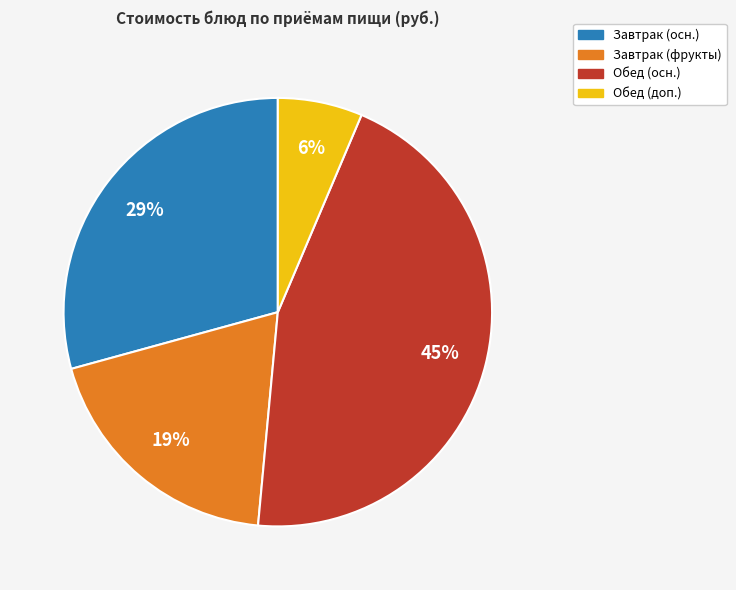

Is there a majority slice in this chart?

No